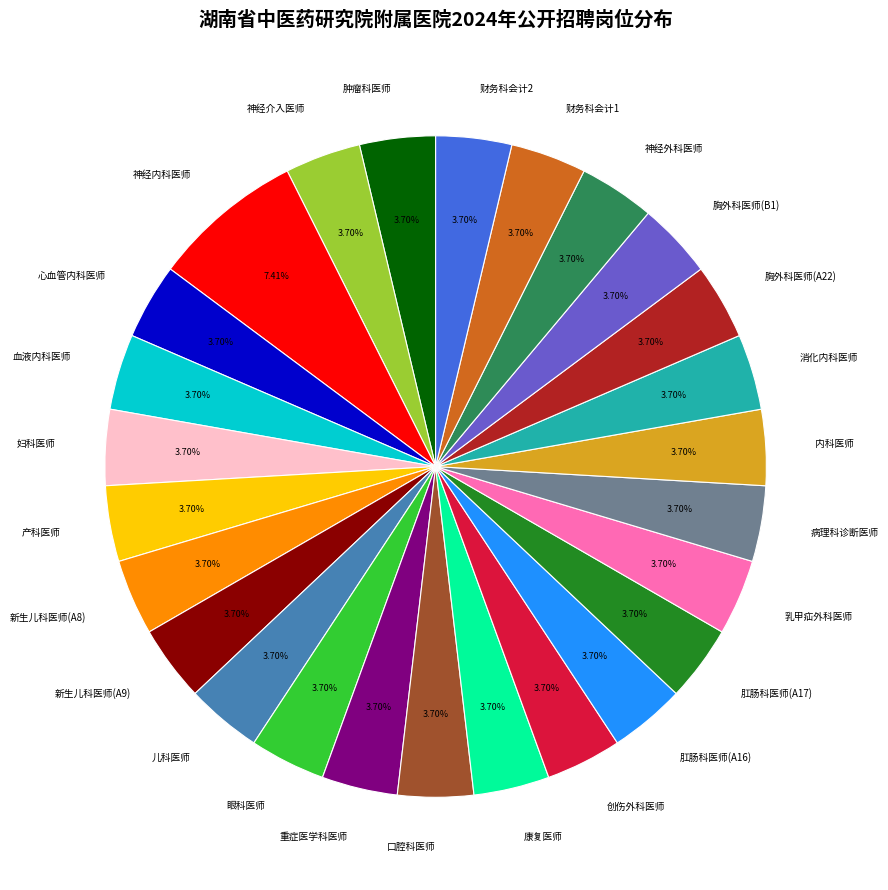

To the nearest percent, what portion does 财务科会计1 represent?

4%